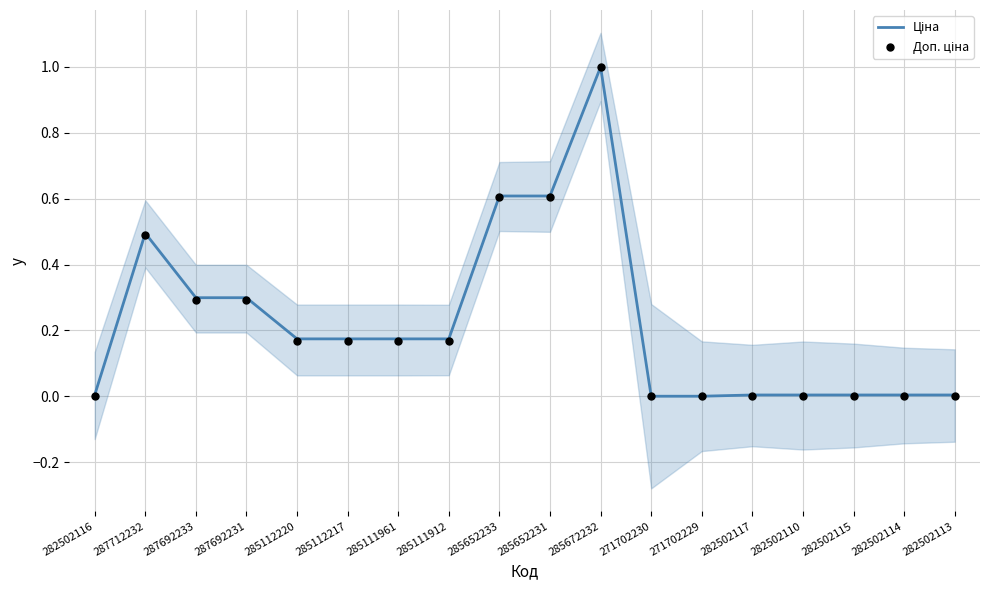

Which series has the largest Y range (max minus min)?

Ціна